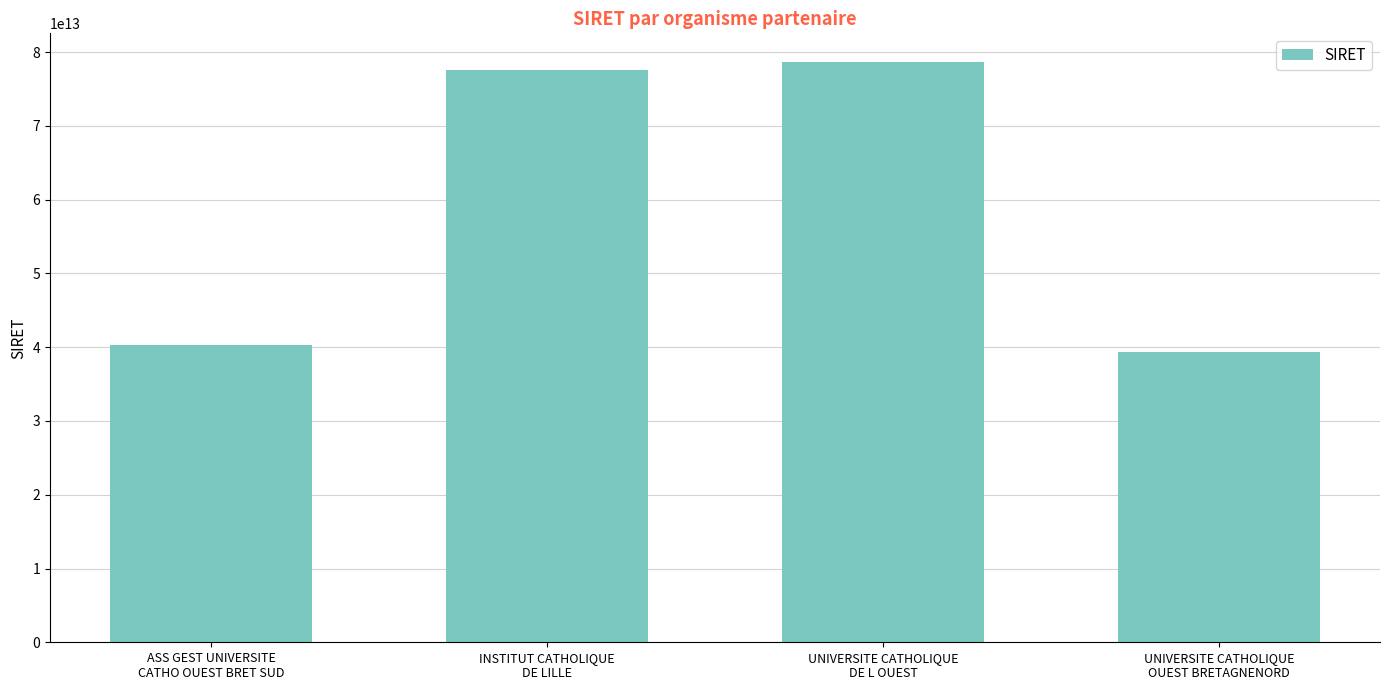

Approximately how many times larger is the value at UNIVERSITE CATHOLIQUE
DE L OUEST compared to INSTITUT CATHOLIQUE
DE LILLE?

1.0